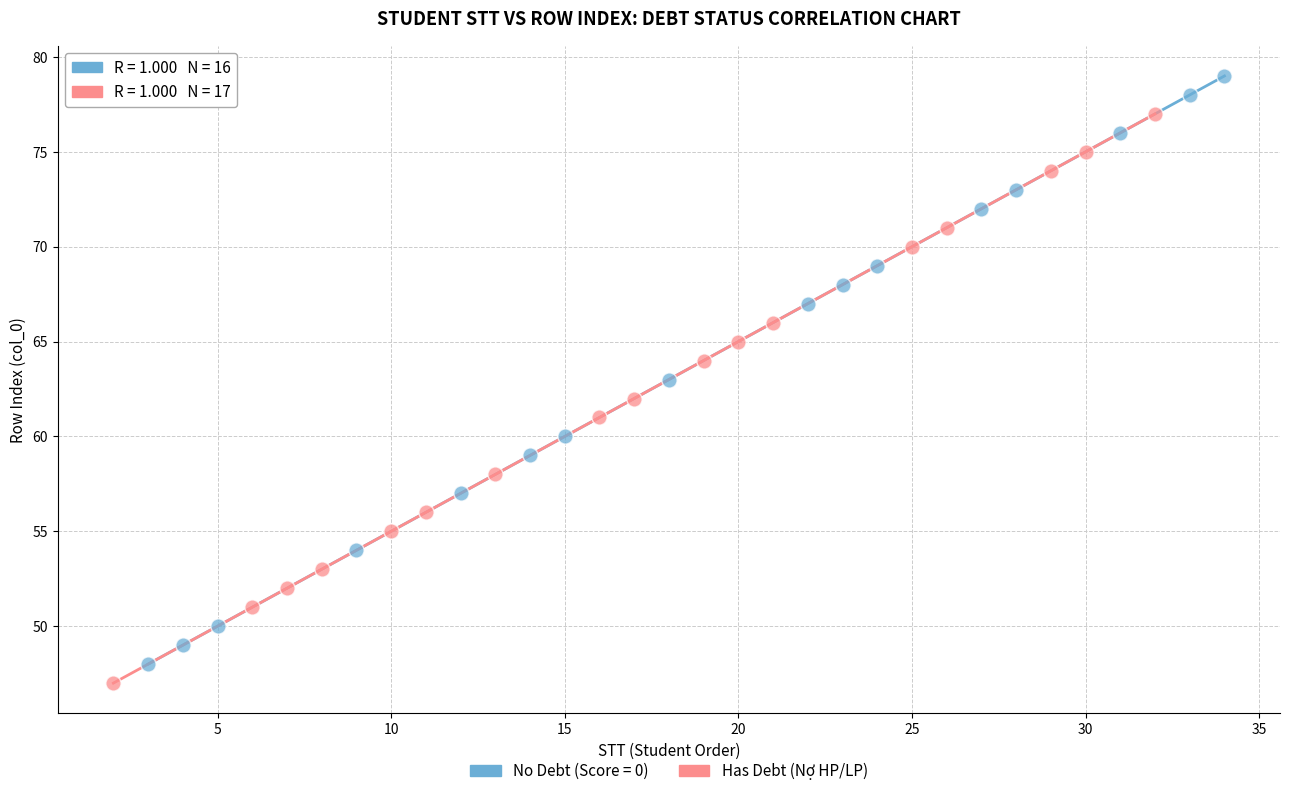

Which series reaches the maximum Y coordinate?

No Debt (Score = 0)